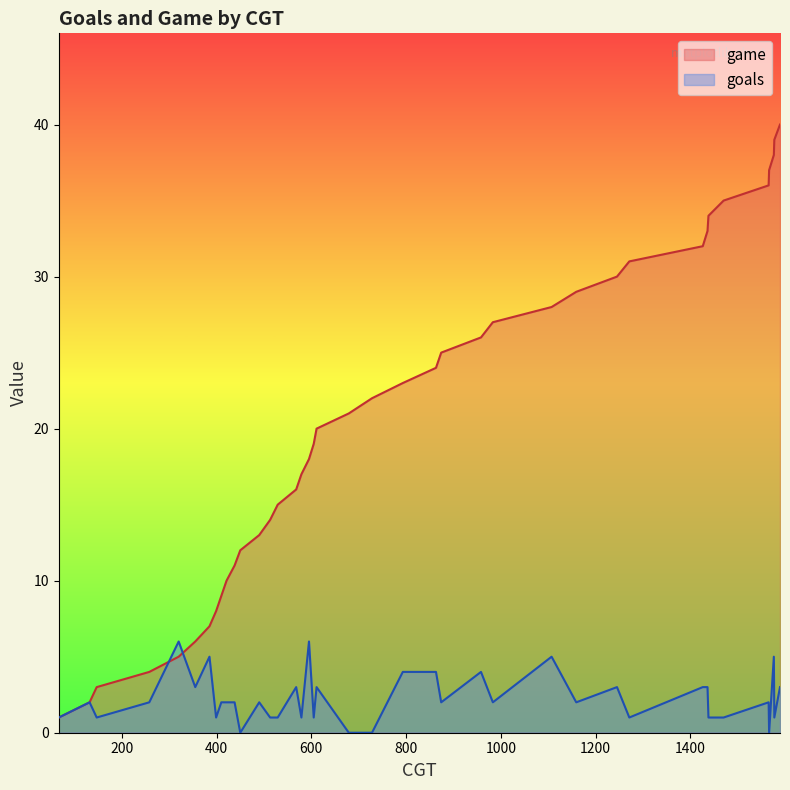

What is the maximum value shown in the chart?

40